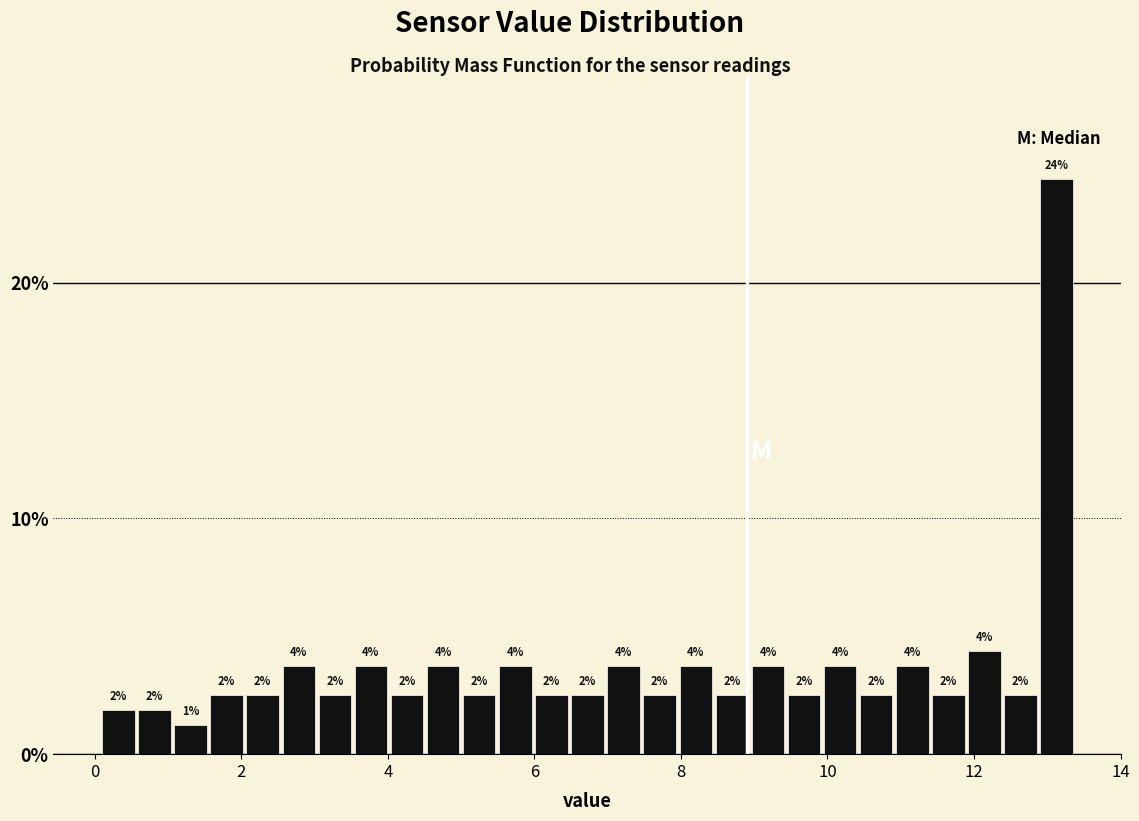

Around what value on the x-axis is the tallest bar? Give the approximate position of its centre, as read against the axis.

13.2